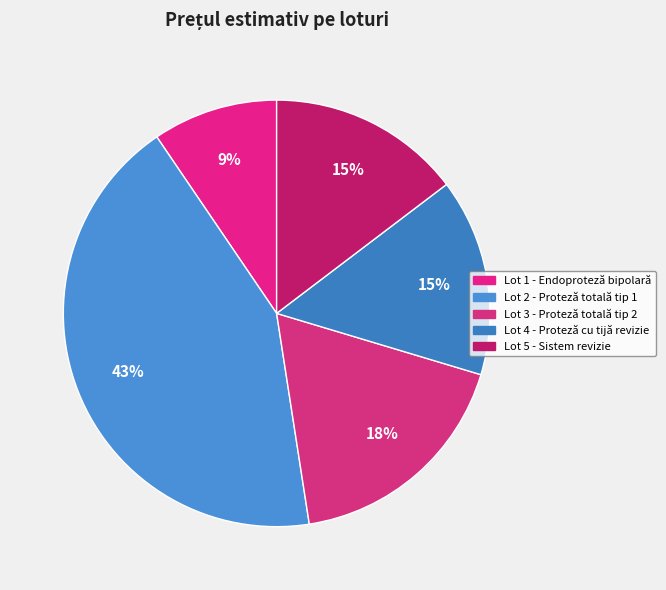

What is the largest slice in the pie chart?

Lot 2 - Proteză totală tip 1